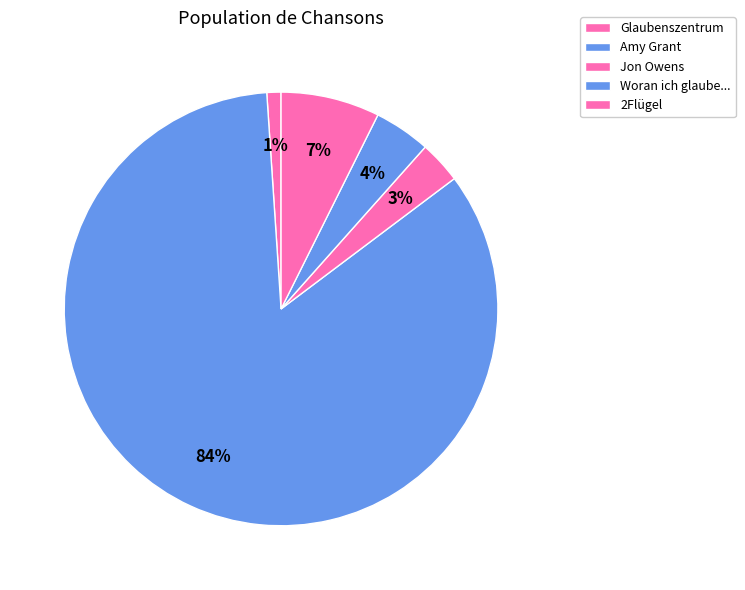

Approximately how many times larger is the value at 2Flügel compared to Jon Owens?

2.3